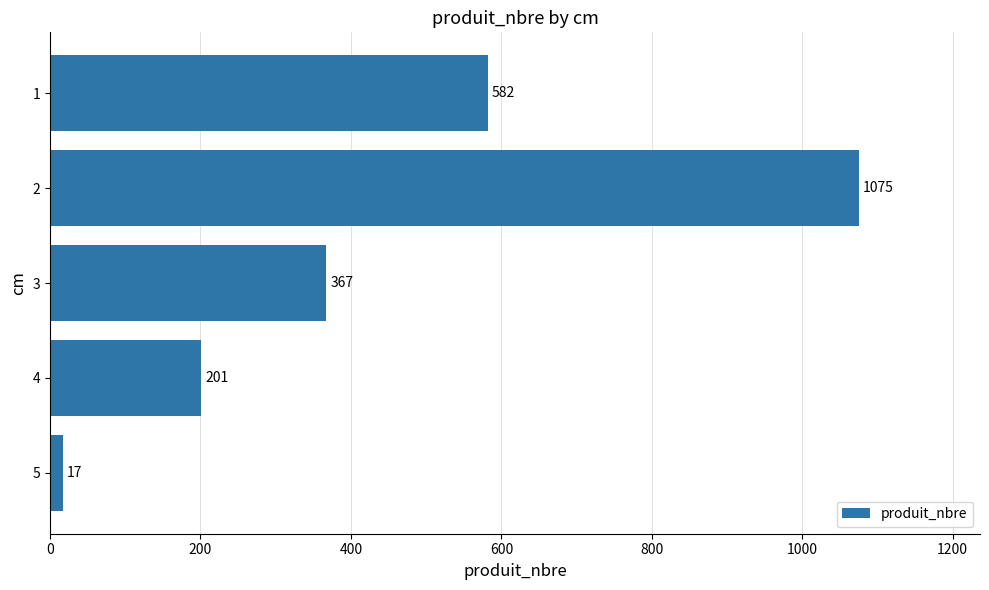

List the labels in order of value, largest first.

2, 1, 3, 4, 5